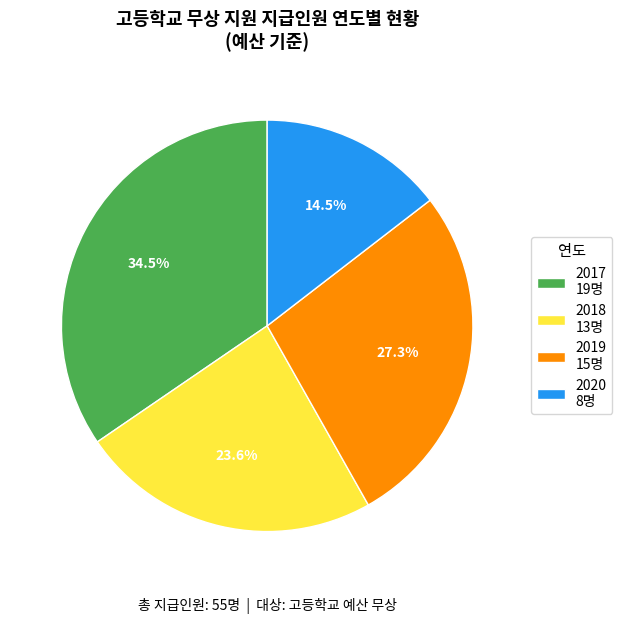

To the nearest percent, what is the difference between the largest and smallest slice percentages?

20%